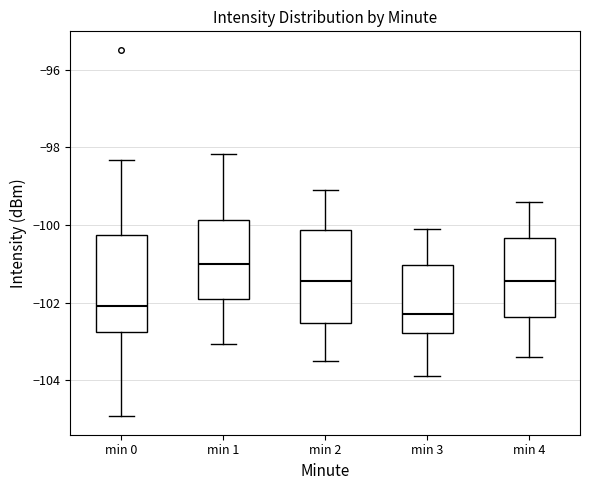

Which box's median line is the highest?

min 1